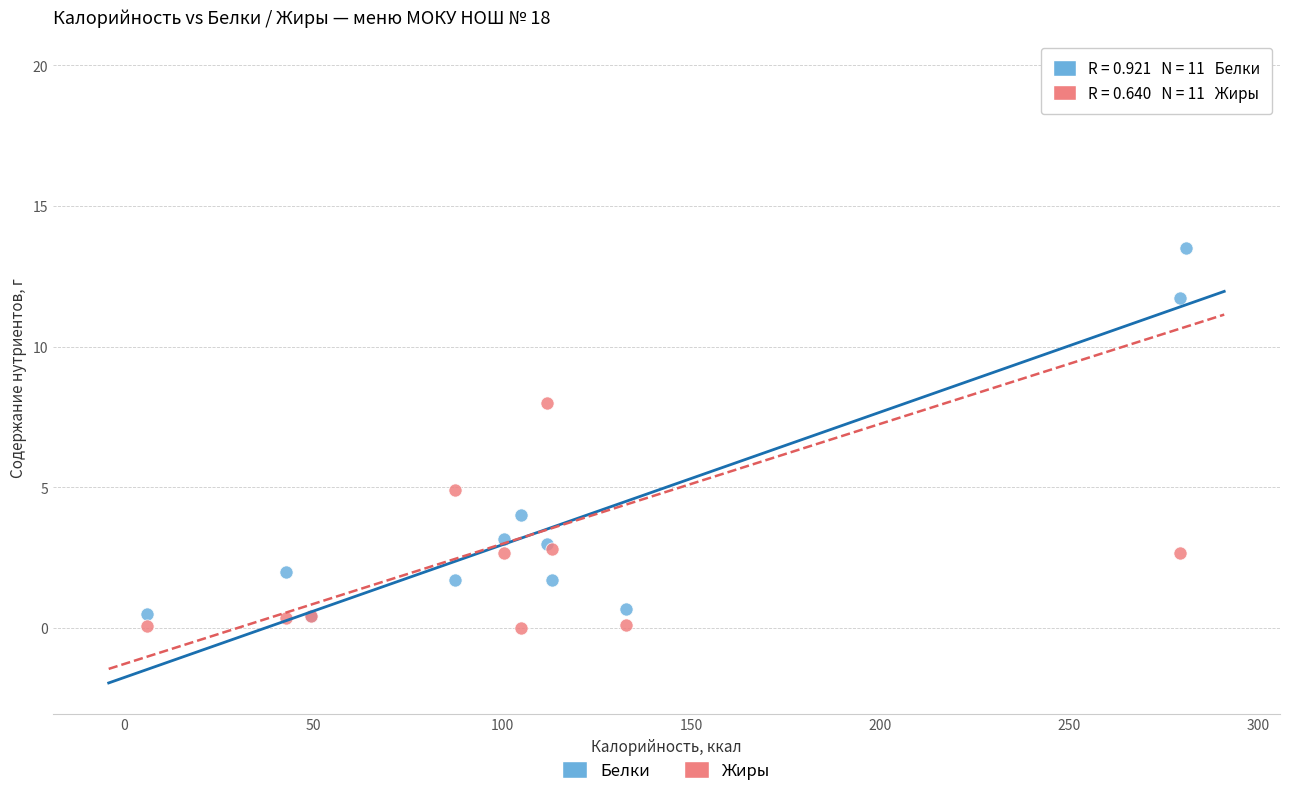

What are all the series names shown in the legend?

Белки, Жиры